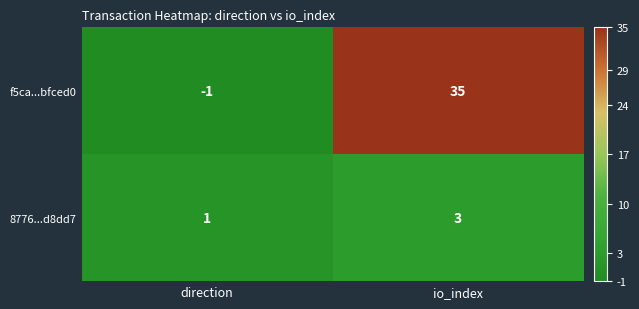

At which category does the chart reach its peak across all series?

io_index